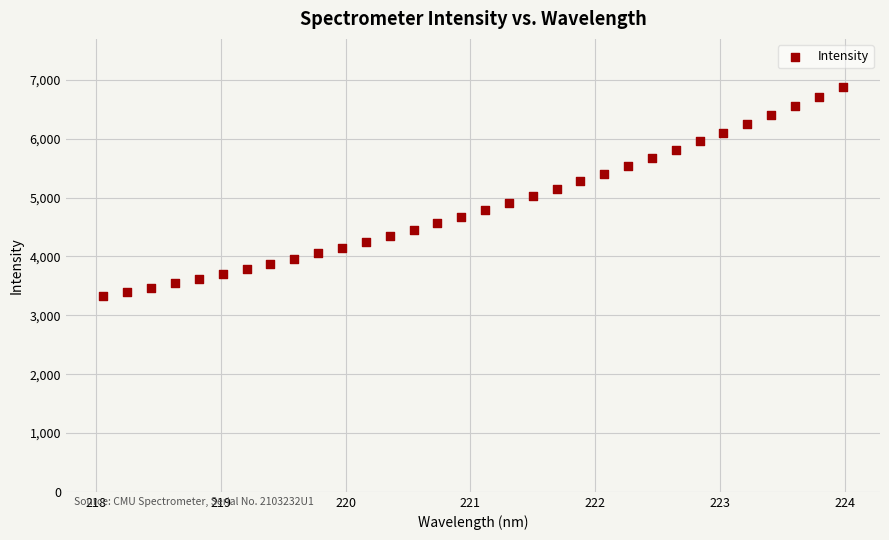

What is the range of Y values (max minus min)?

3546.3